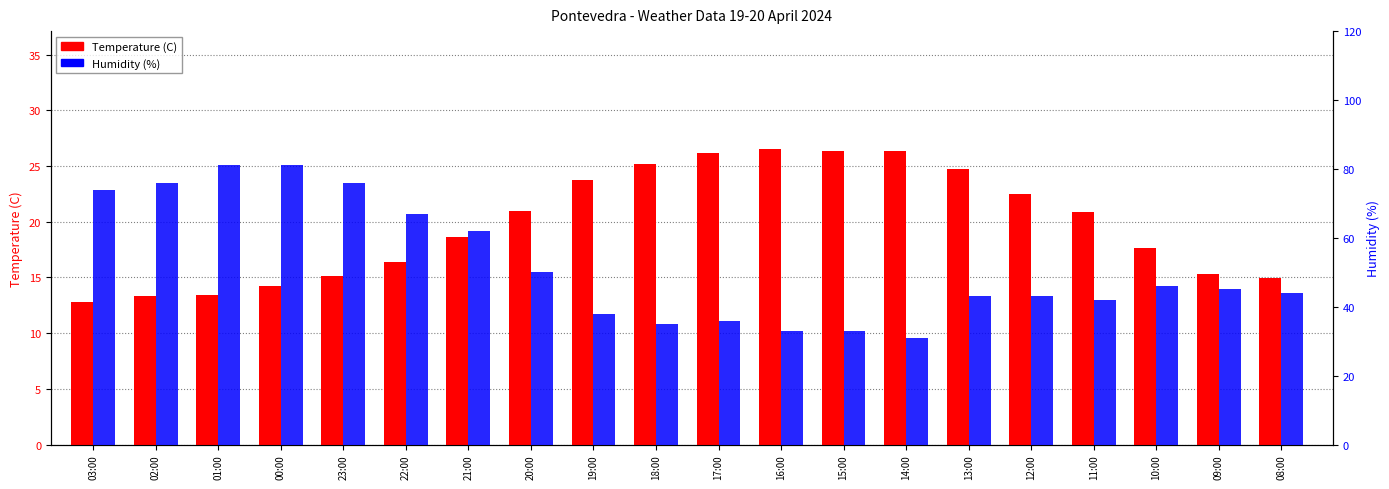

Which label corresponds to the largest value in the chart?

01:00